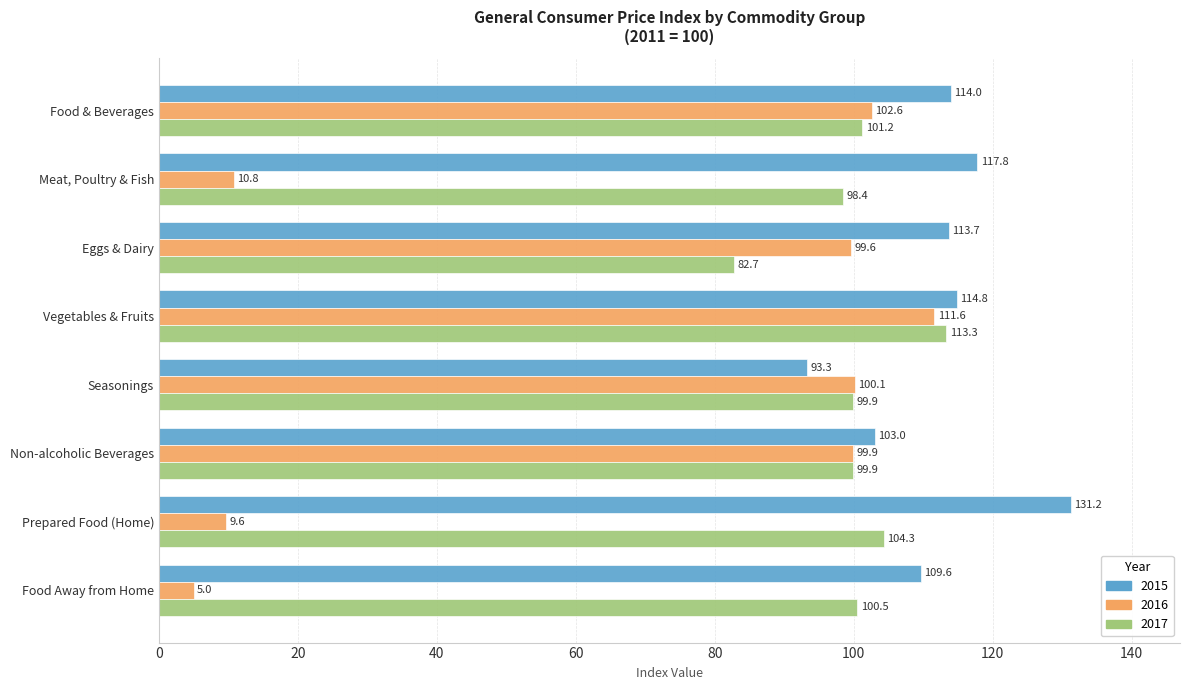

Which series has the largest total across all categories?

2015